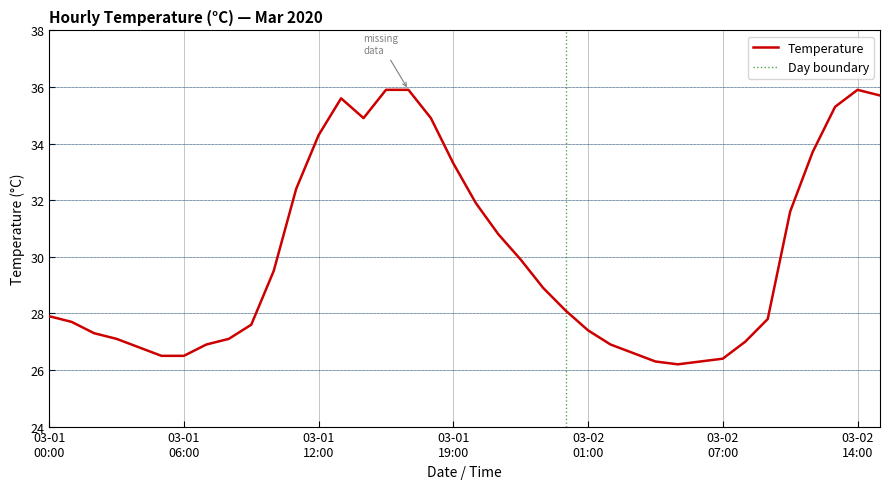

How many data points does each series have?

38